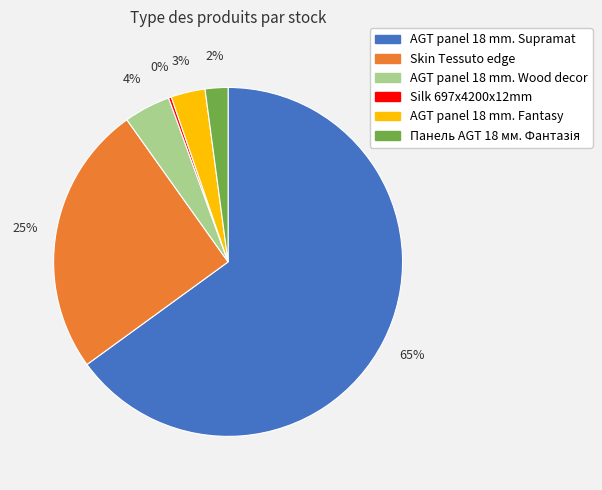

Which category has the biggest portion of the pie?

AGT panel 18 mm. Supramat